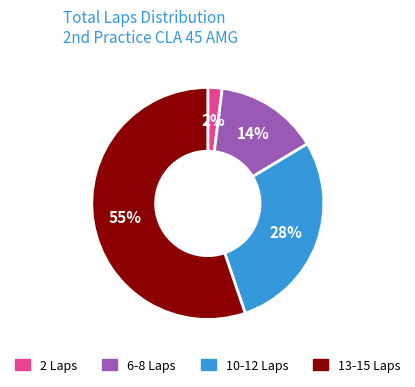

Does any single category account for the majority?

Yes